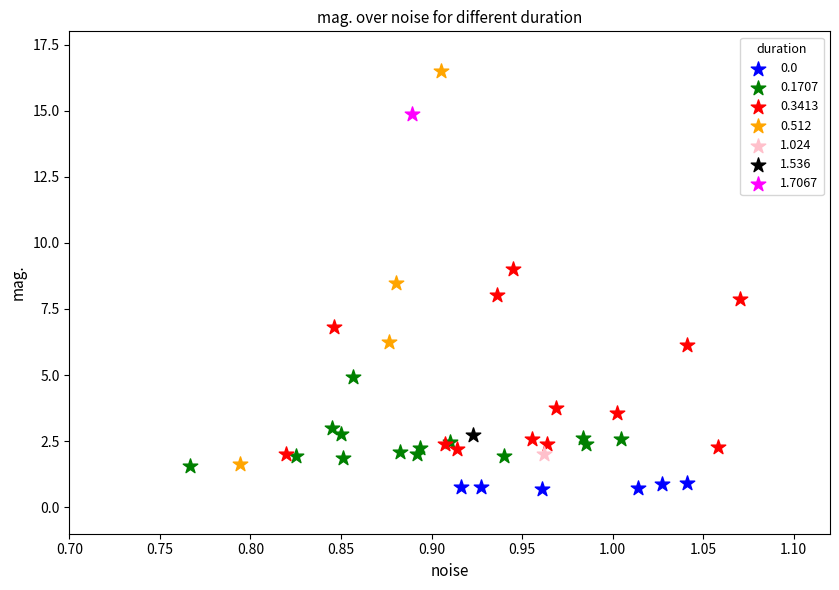

Which series reaches the minimum Y coordinate?

0.0